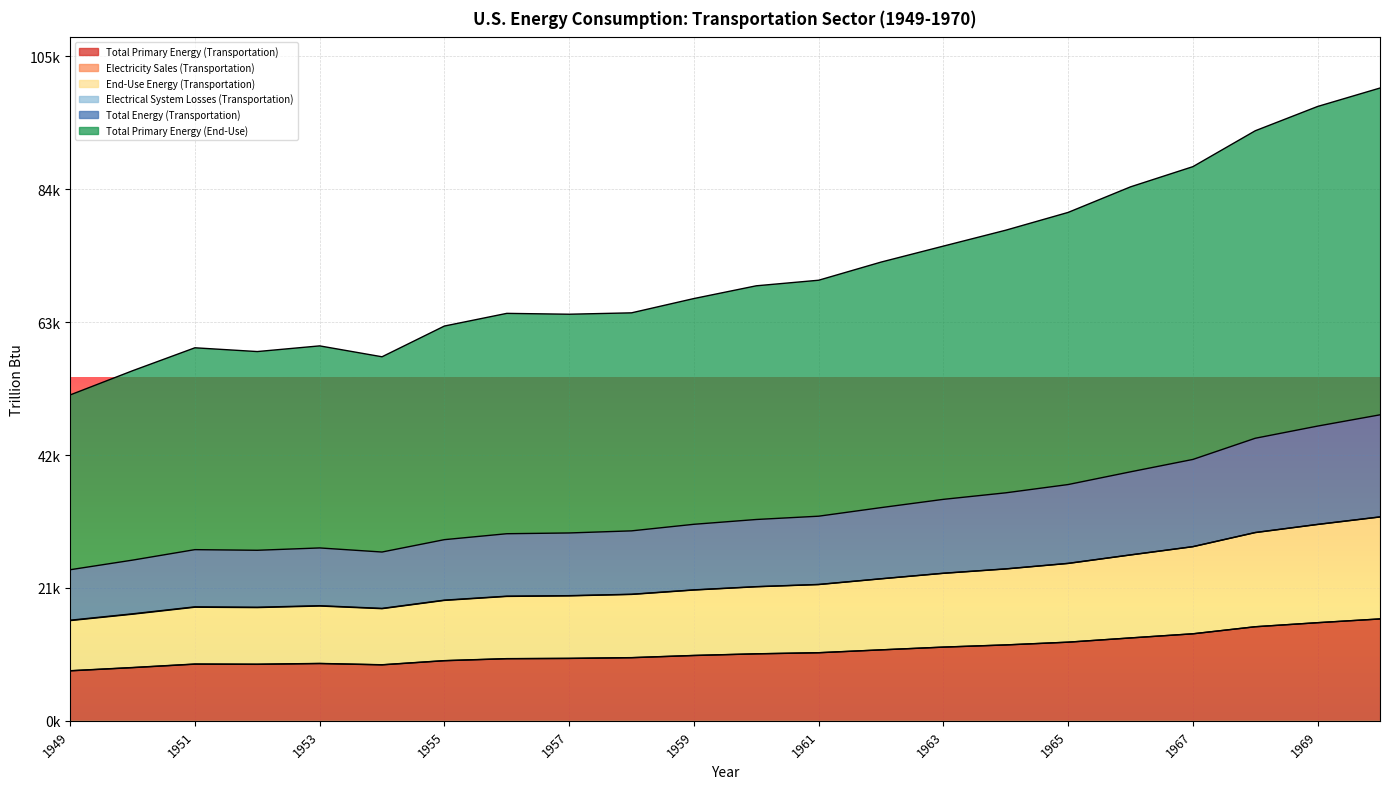

Is the value of Total Energy (Transportation) at 1949 greater than the value of End-Use Energy (Transportation) at 1950?

Yes